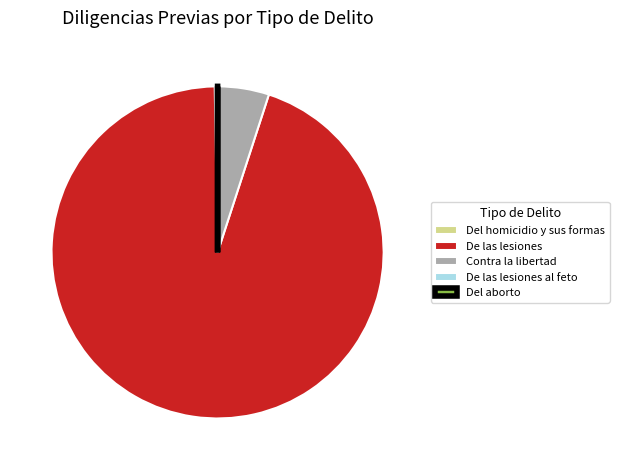

Is there any slice that represents more than half of the pie?

Yes